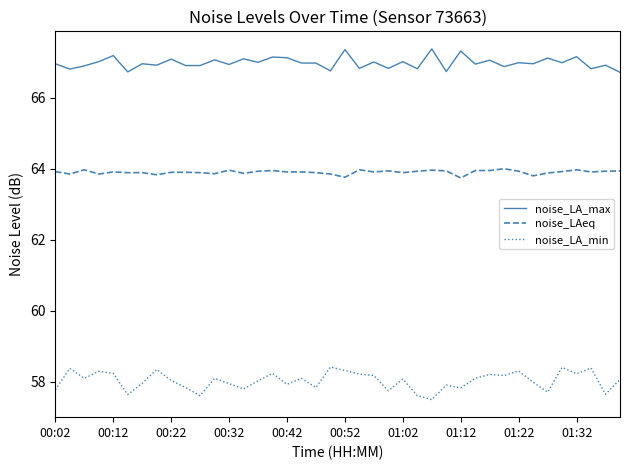

Does the chart display data point markers on the line(s)?

No